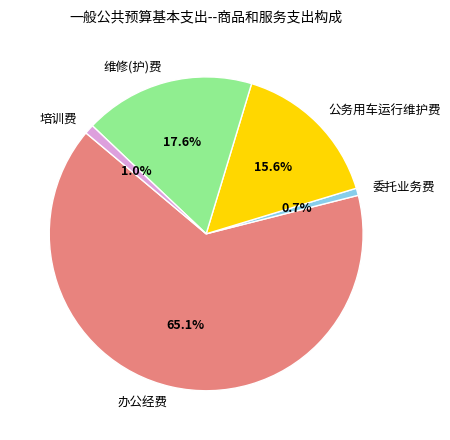

Which has a higher value, 委托业务费 or 维修(护)费?

维修(护)费